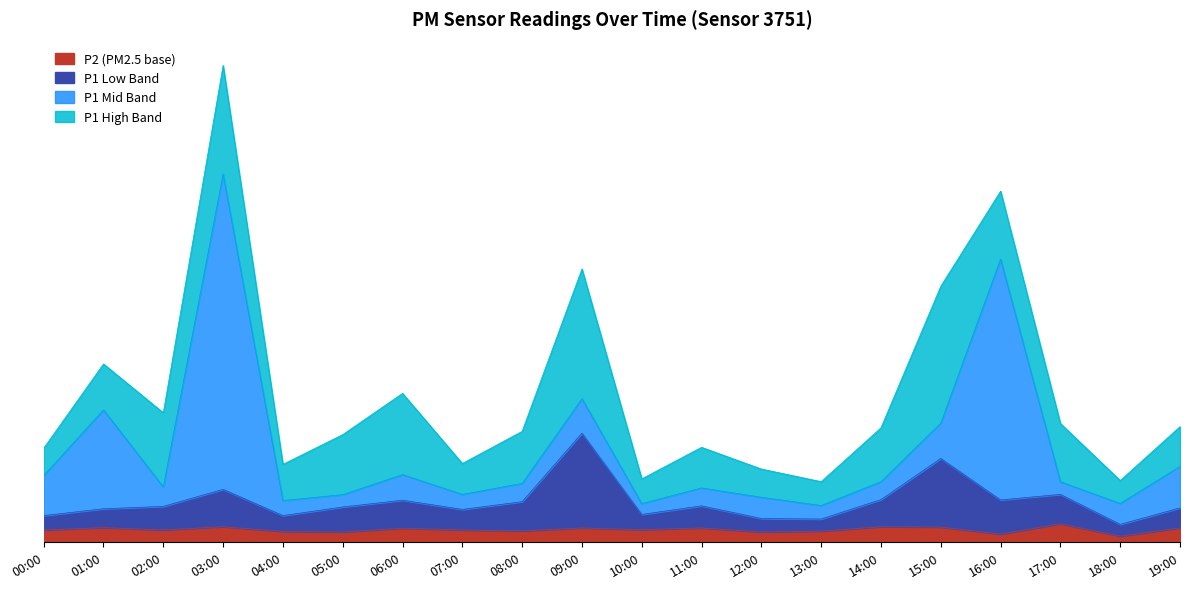

What is the difference between the maximum and minimum values in the P2 series?

1.4